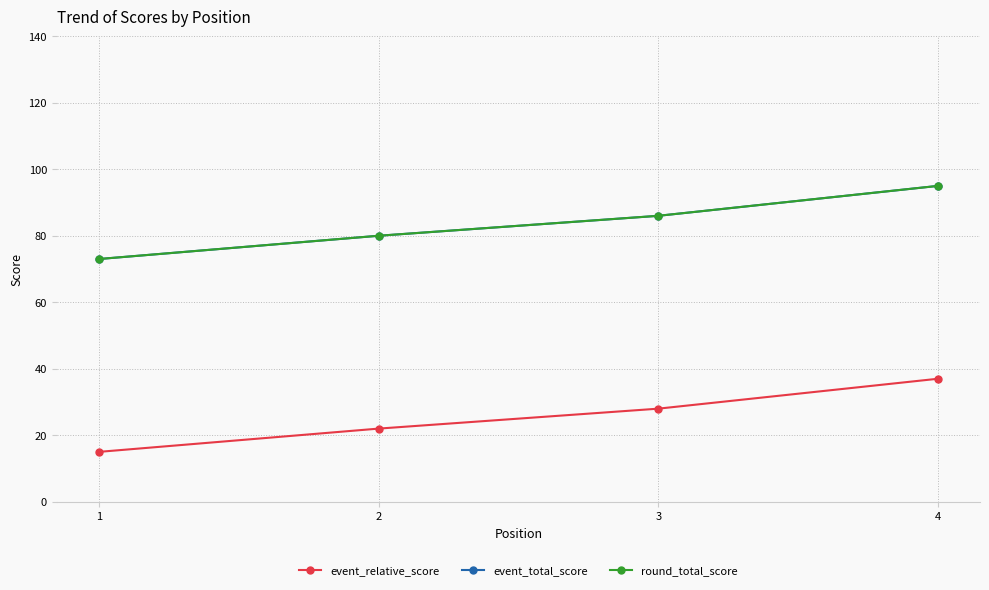

Does the chart have visible grid lines?

Yes